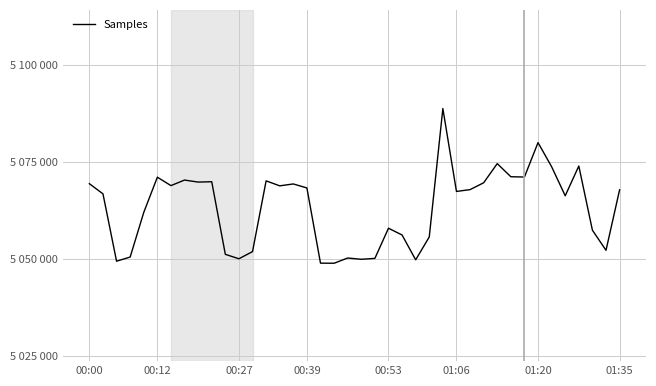

At which category does the chart reach its minimum across all series?

18